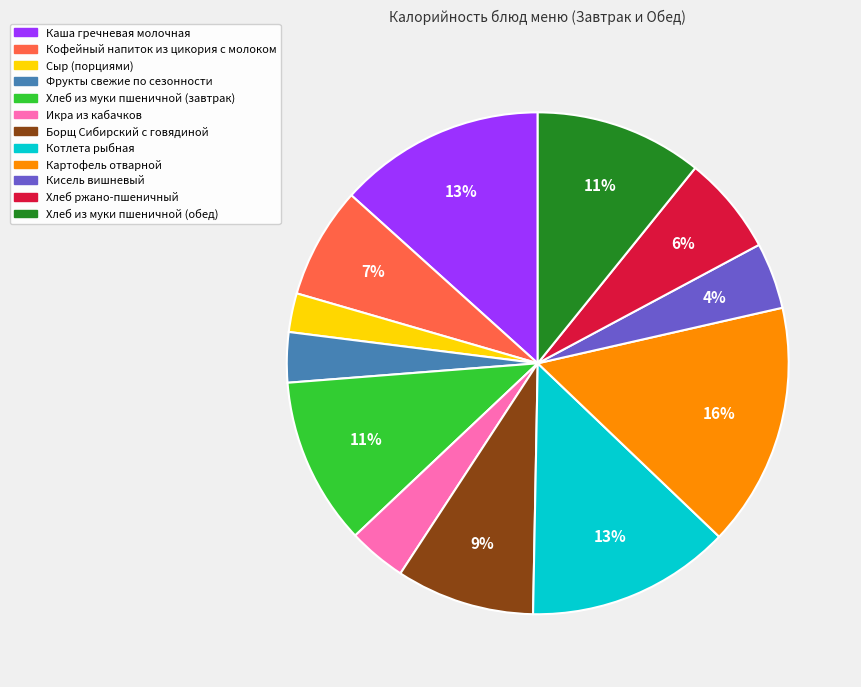

Do Сыр (порциями) and Хлеб ржано-пшеничный together represent more than half of the pie?

No